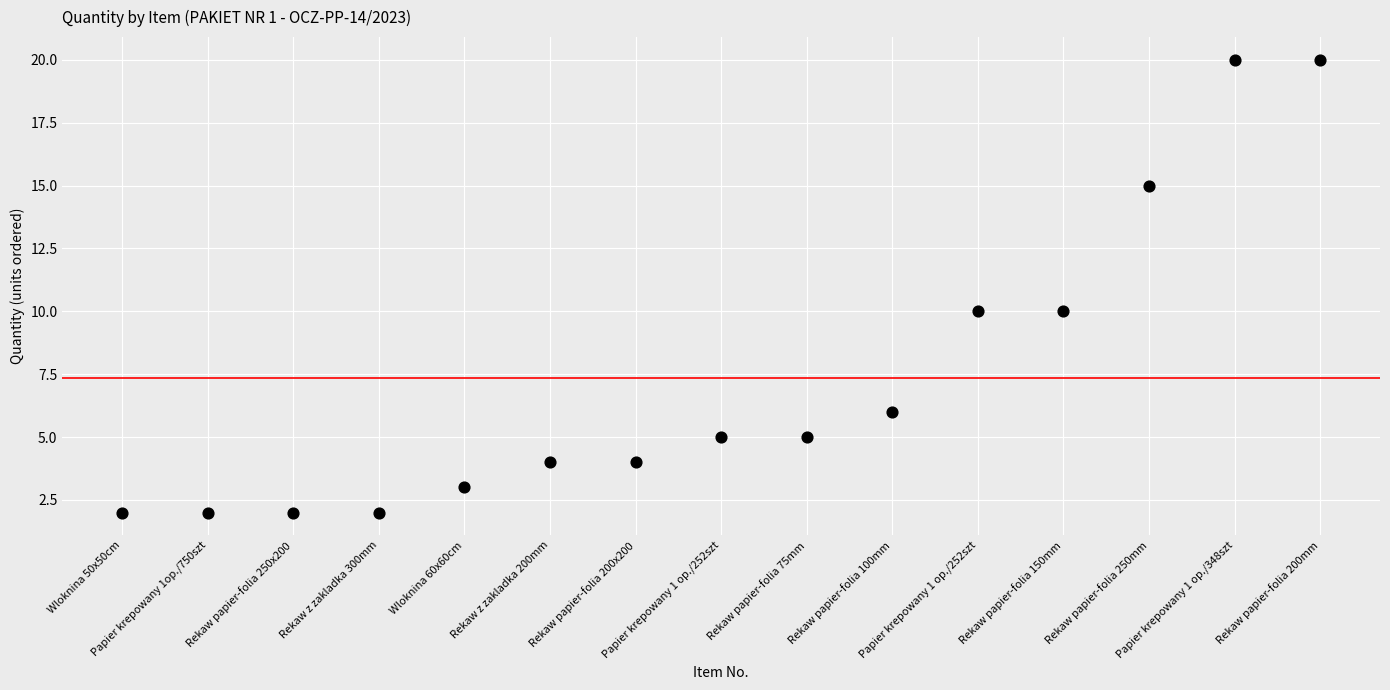

What is the range of Y values (max minus min)?

18